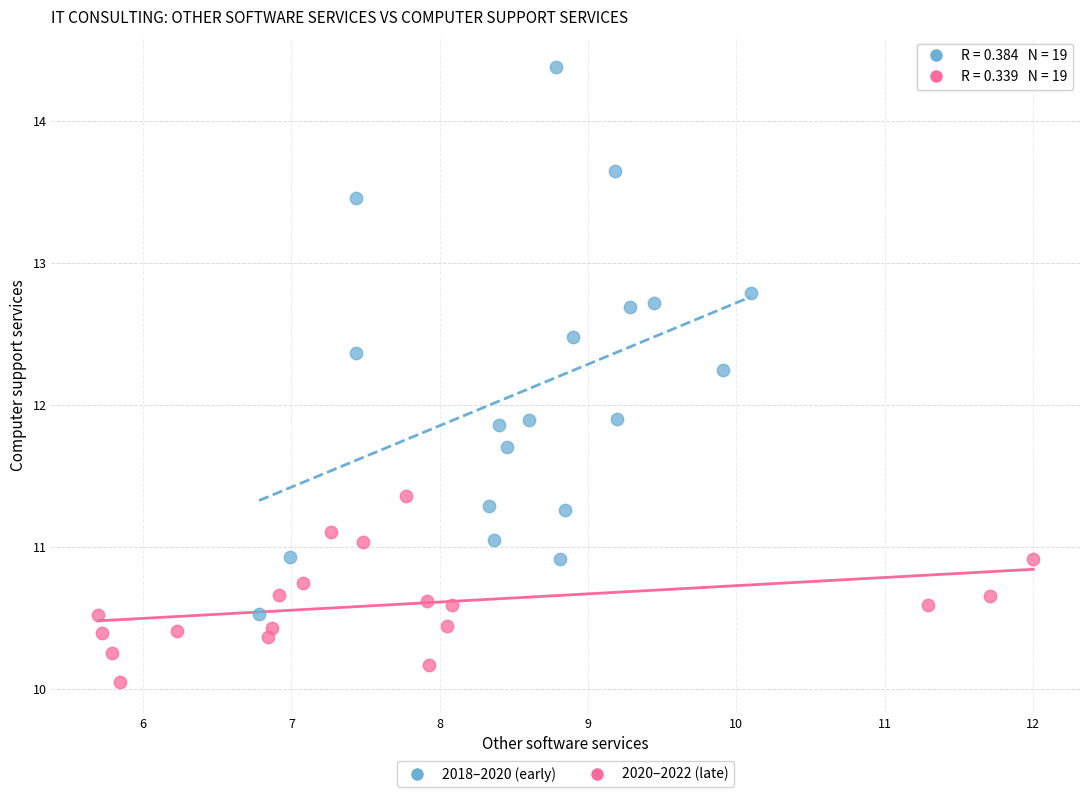

Which series has the largest Y range (max minus min)?

2018–2020 (early)